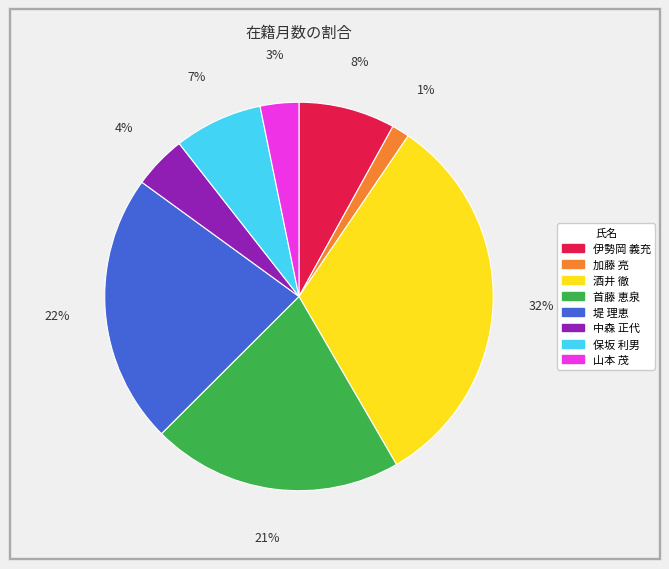

Does any single category account for the majority?

No